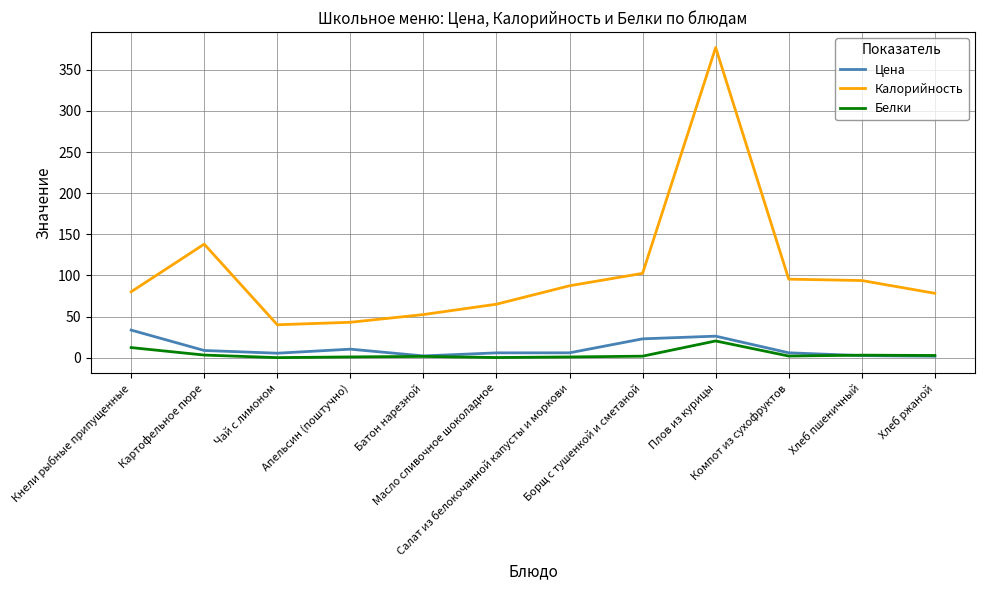

The Калорийность series shows 59.8 at Апельсин (поштучно). True or false?

False